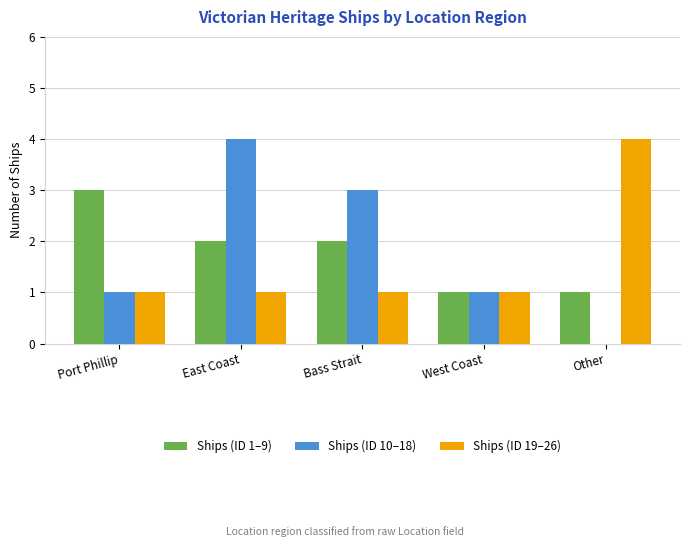

Does the chart contain stacked bars?

No